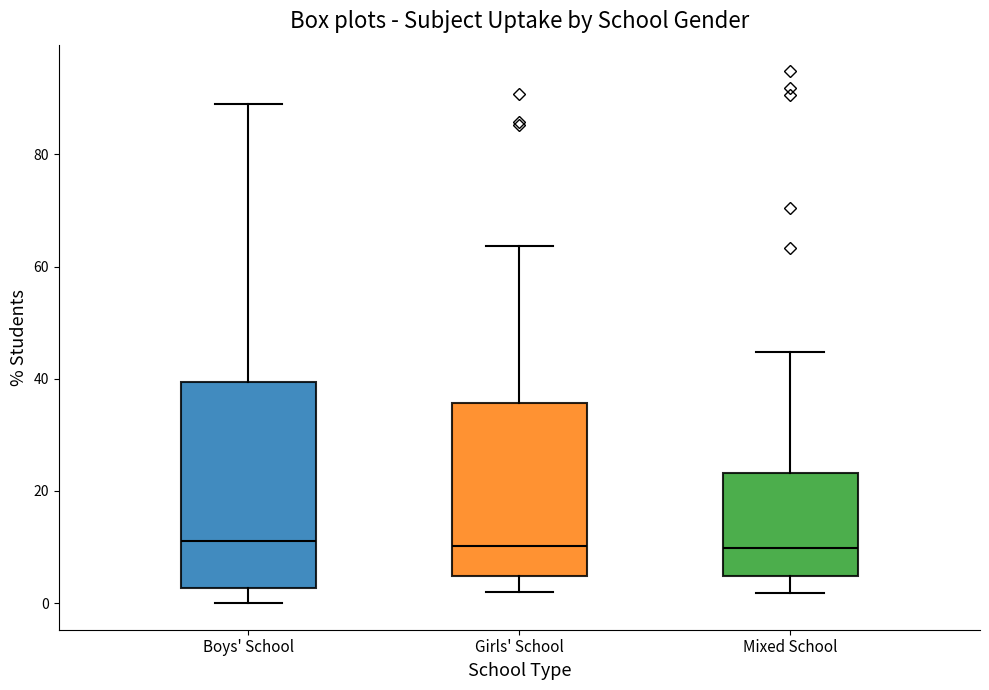

Reading left to right, transcribe this box plot: for each box, give where its median line is, the range the box spans, and where its two whiskers end, as read against the y-axis. The values are not printed on the chart, so give them approximately, as read against the axis.

Boys' School: median 12, box 2 to 40, whiskers 0 to 88
Girls' School: median 10, box 4 to 36, whiskers 2 to 64
Mixed School: median 10, box 4 to 24, whiskers 2 to 44